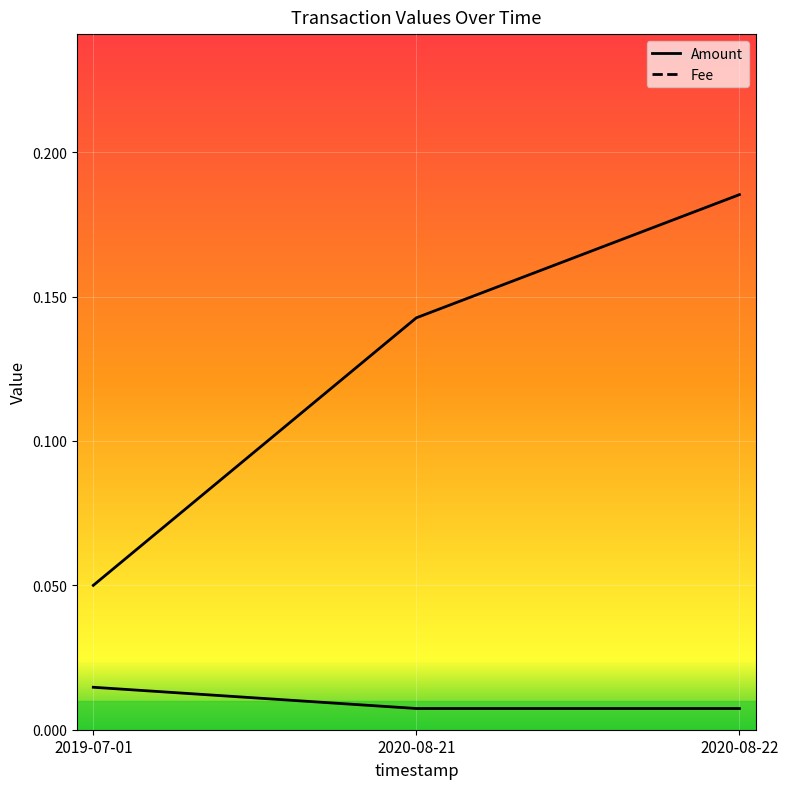

Reading left to right, transcribe all the data shown in this chart.

Amount: 2019-07-01=0.1	2020-08-21=0.1	2020-08-22=0.2
Fee: 2019-07-01=0.0	2020-08-21=0.0	2020-08-22=0.0